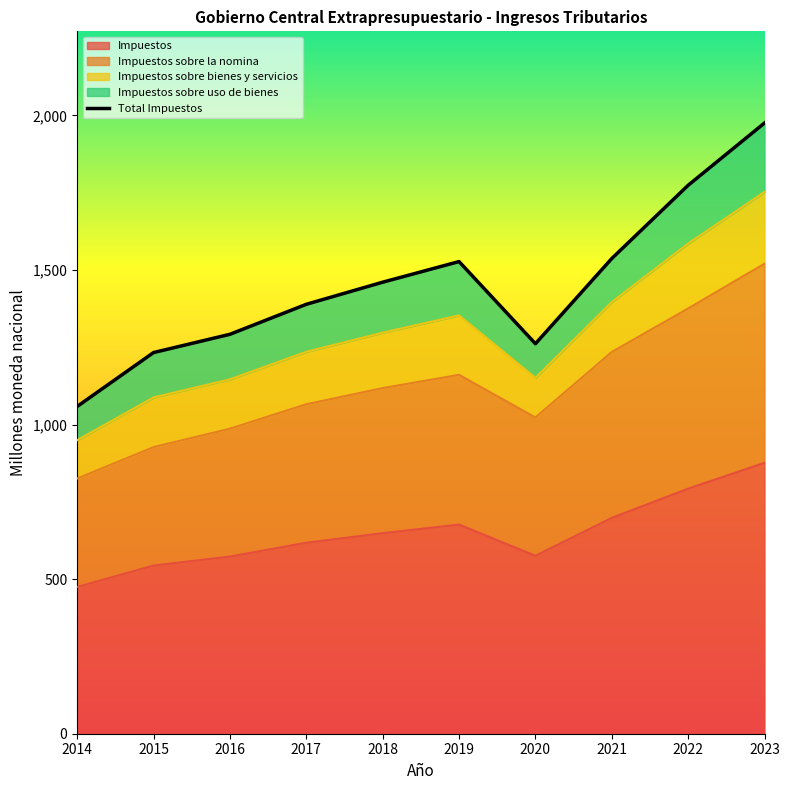

Where is the first local maximum?

2019